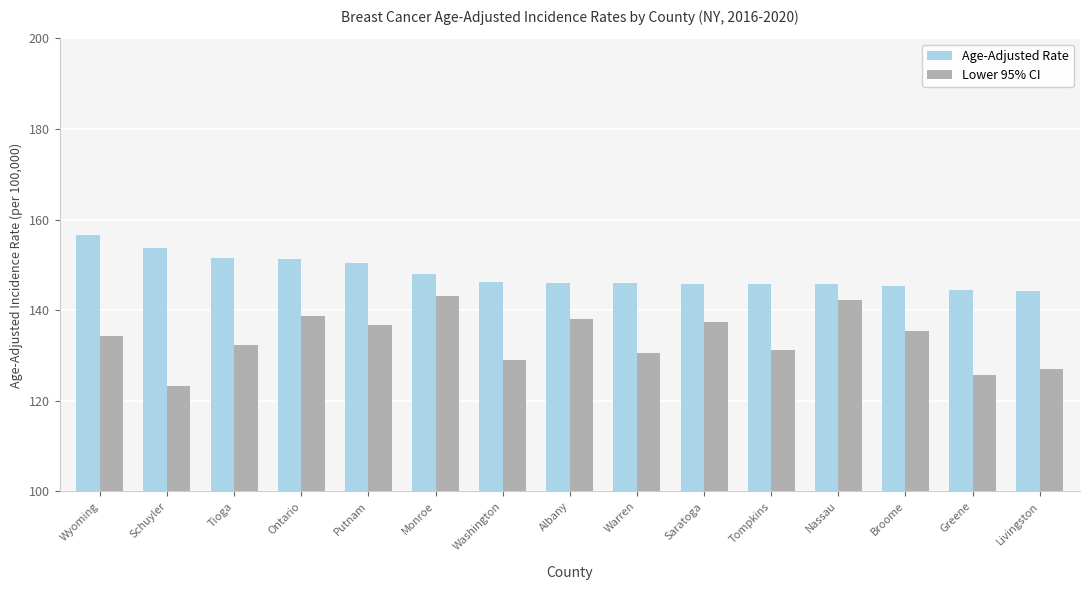

What is the sum of the Age-Adjusted Rate values at Saratoga and Greene?

290.3